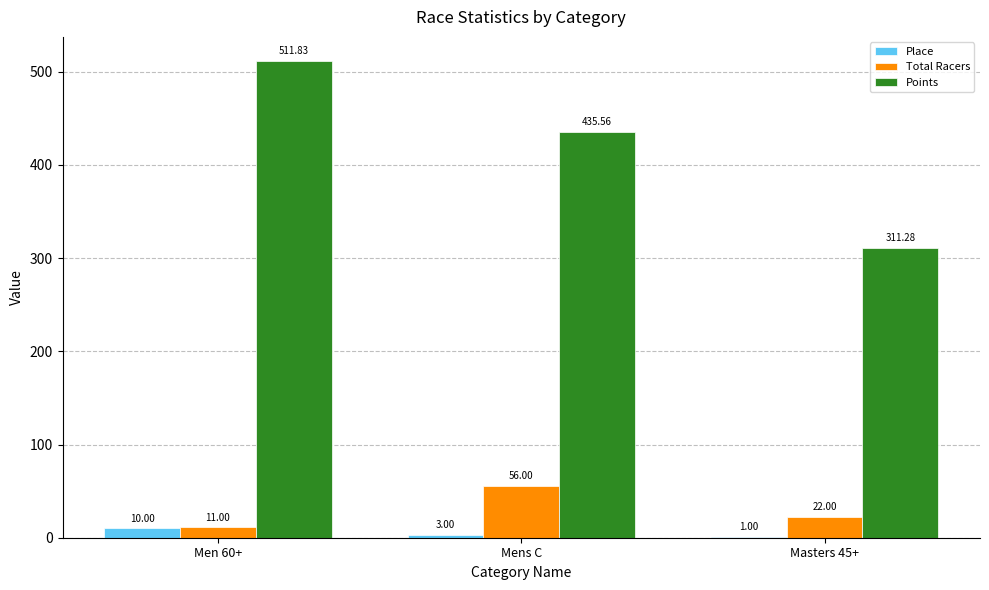

How many data points does each series have?

3